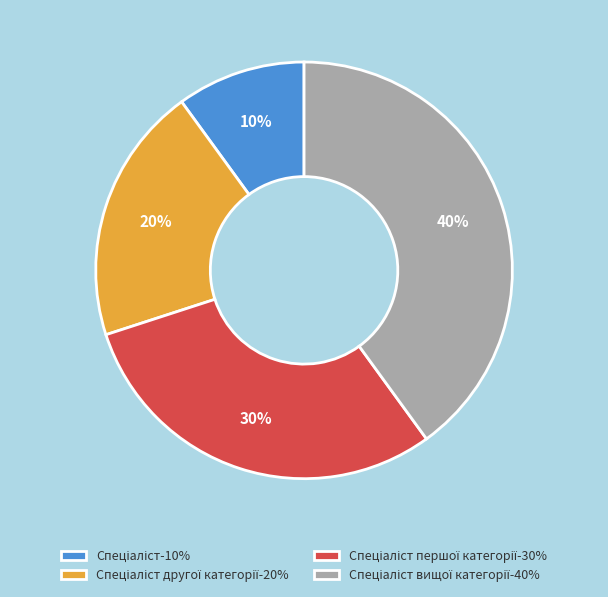

To the nearest percent, what is the average slice percentage?

25%